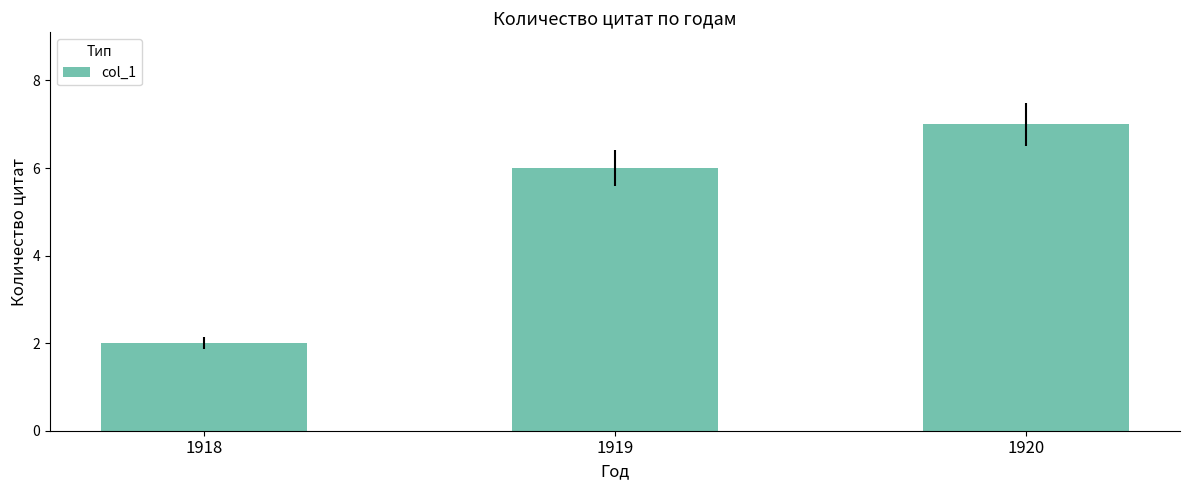

What is the difference between the values at 1918 and 1919?

4